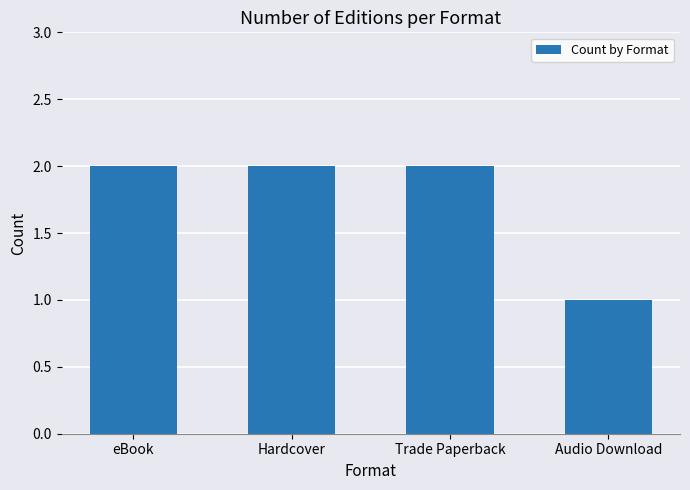

Approximately how many times larger is the value at eBook compared to Hardcover?

1.0